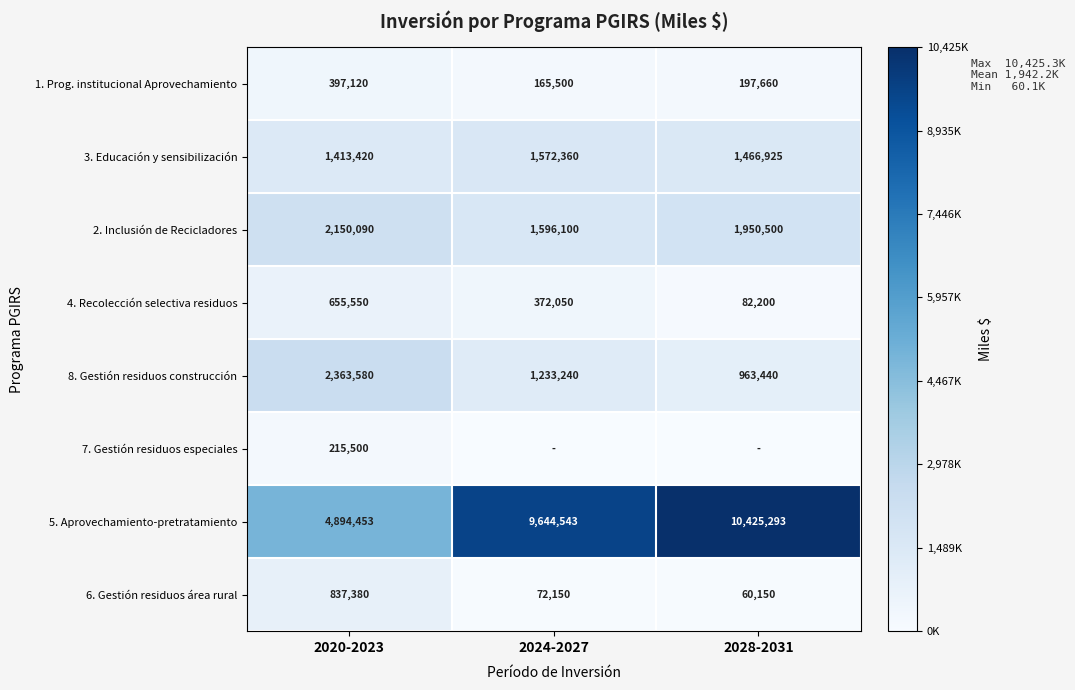

Which category has the highest value in the 5. Aprovechamiento-pretratamiento series?

2028-2031